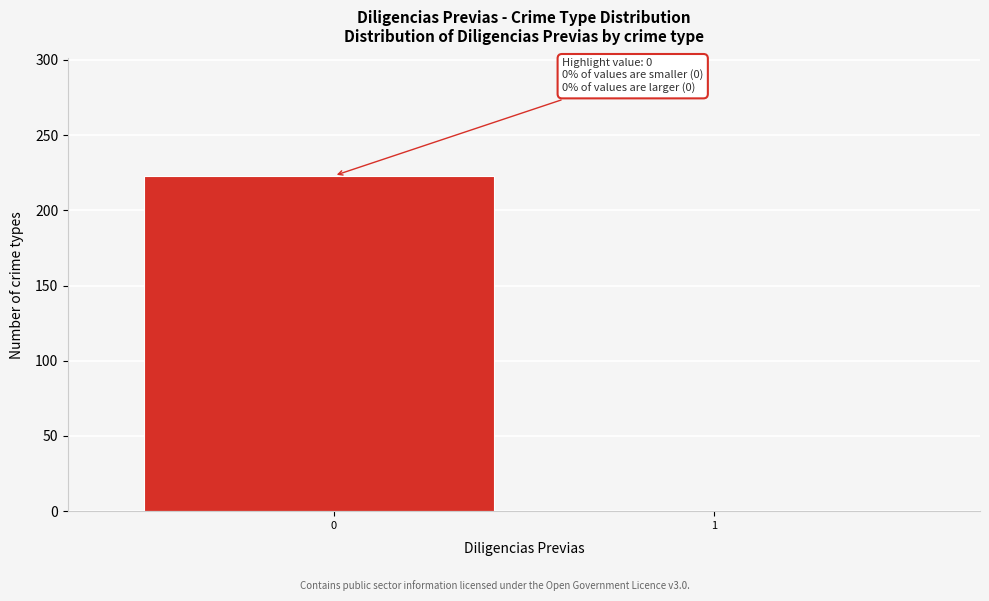

Reading left to right, extract all data points from this chart.

0=223	1=0